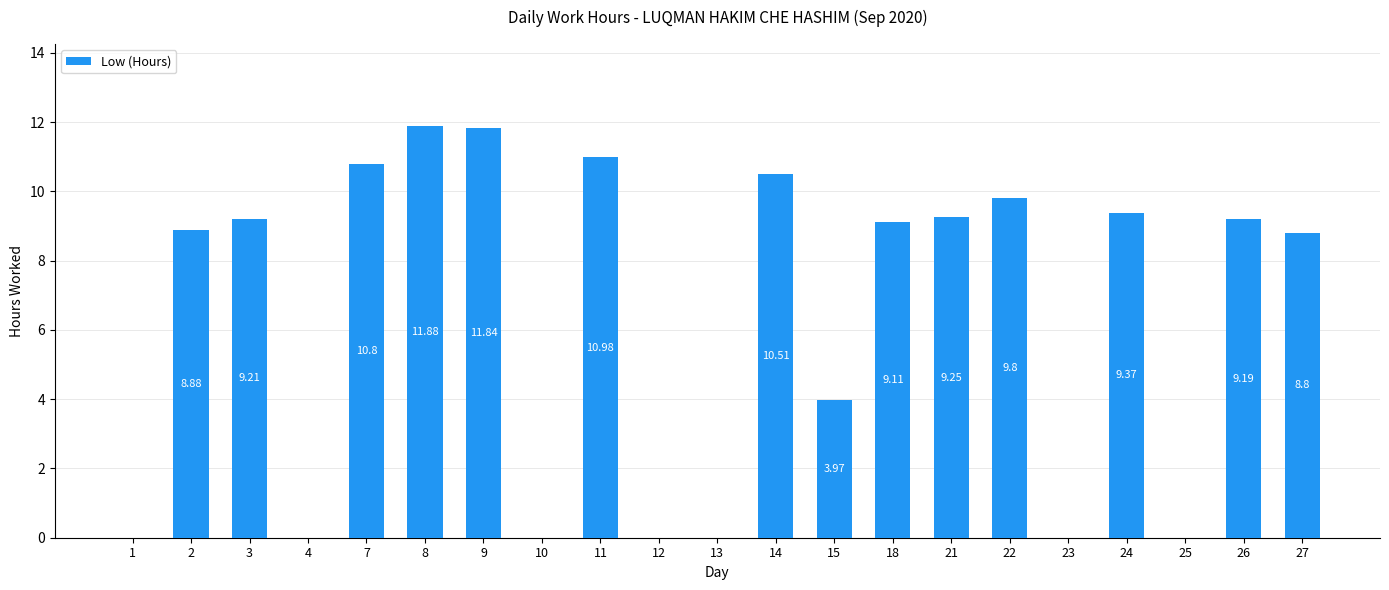

What is the sum of the values at 22 and 1?

9.8